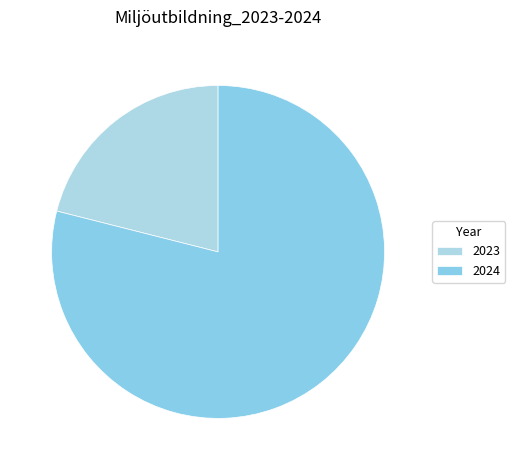

Does 2023 represent more than half of the total?

No